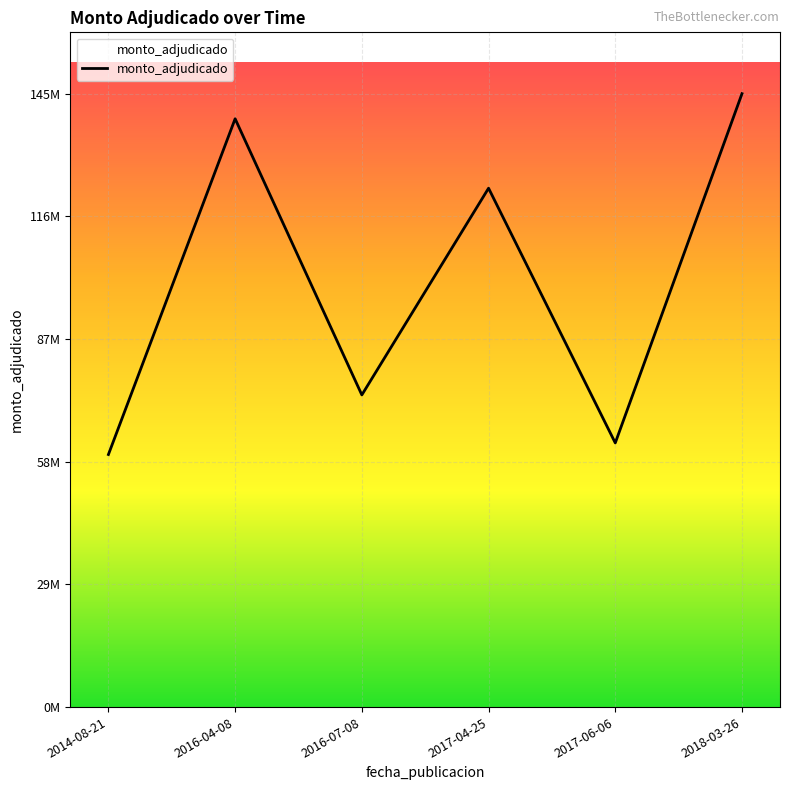

Does the chart display data point markers on the line(s)?

No